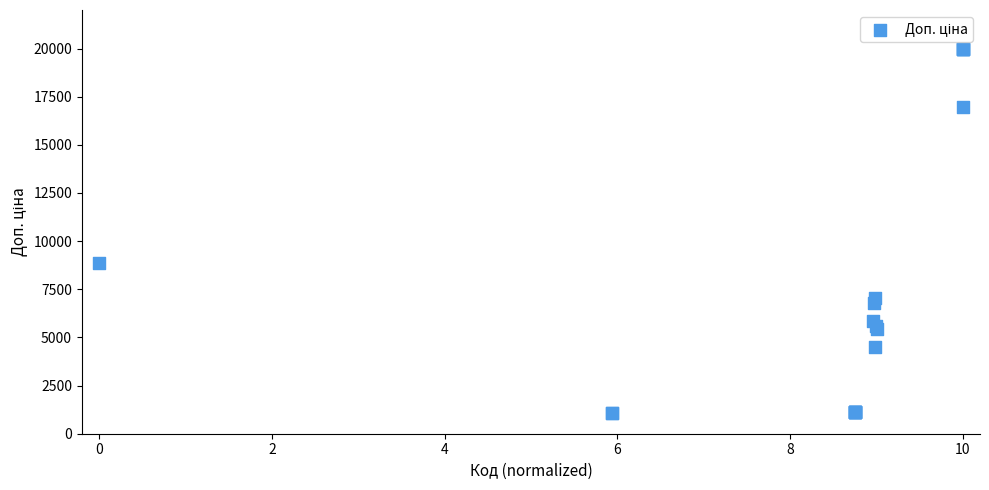

What Y value in the scatter plot is closest to 10522?

8856.7